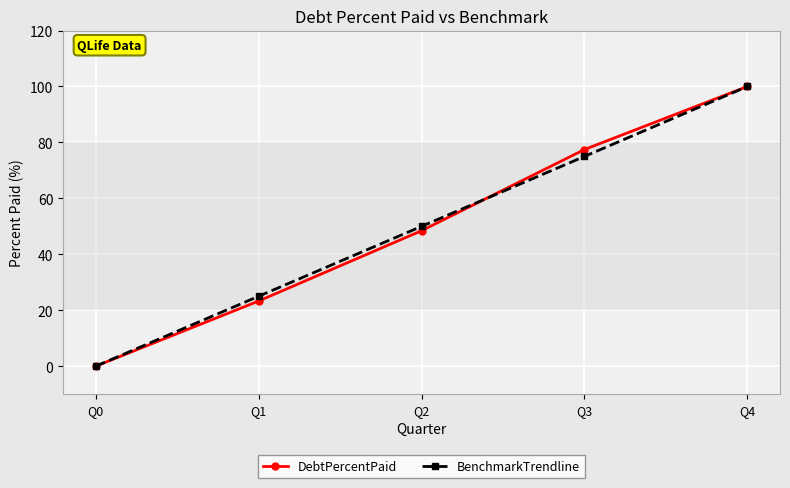

List the labels in order of BenchmarkTrendline value, smallest first.

Q0, Q1, Q2, Q3, Q4